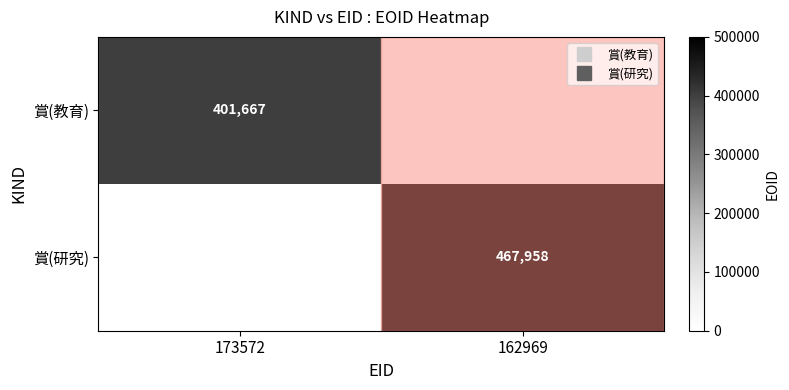

Is it true that 賞(教育) equals 575982 at 173572?

False